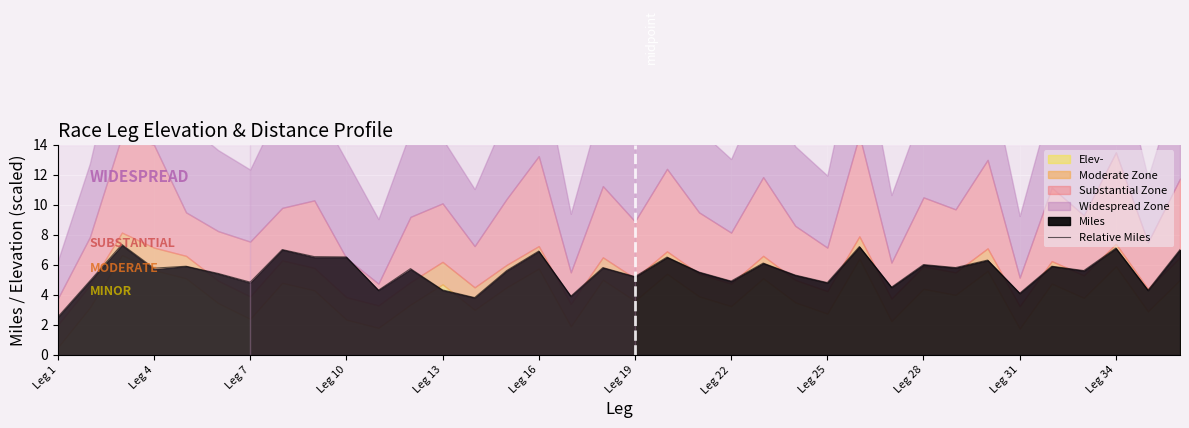

What is the lowest value of the Relative Miles series?

2.5